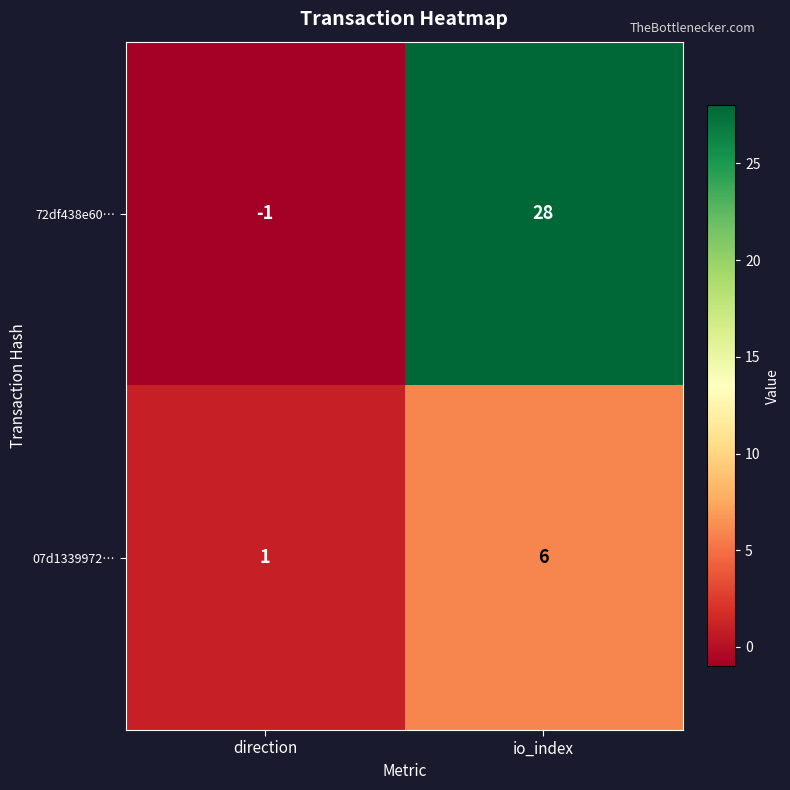

How many distinct data groups are displayed?

2